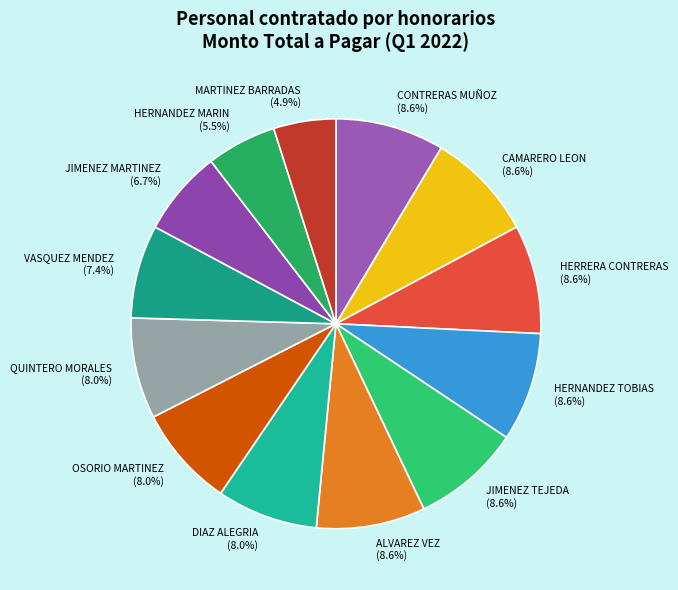

Approximately how many times larger is the value at CONTRERAS MUÑOZ compared to ALVAREZ VEZ?

1.0